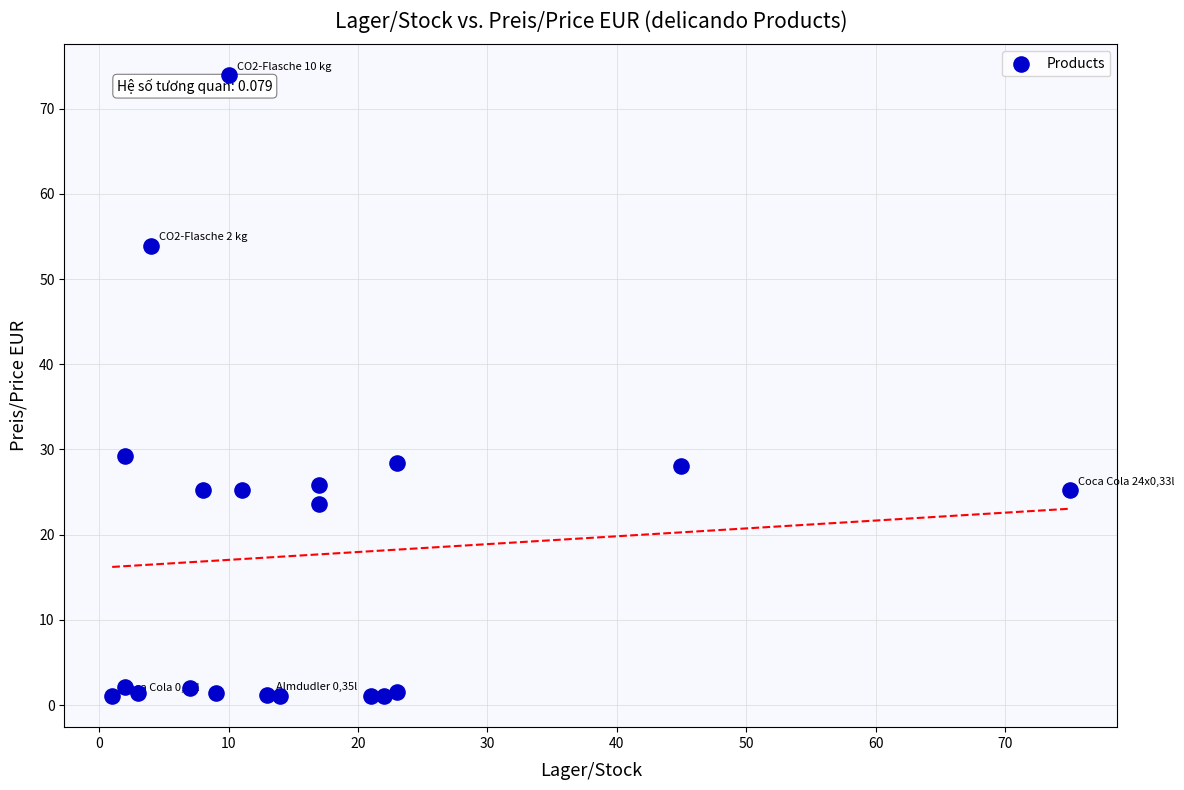

What is the range of X values (max minus min)?

74.0